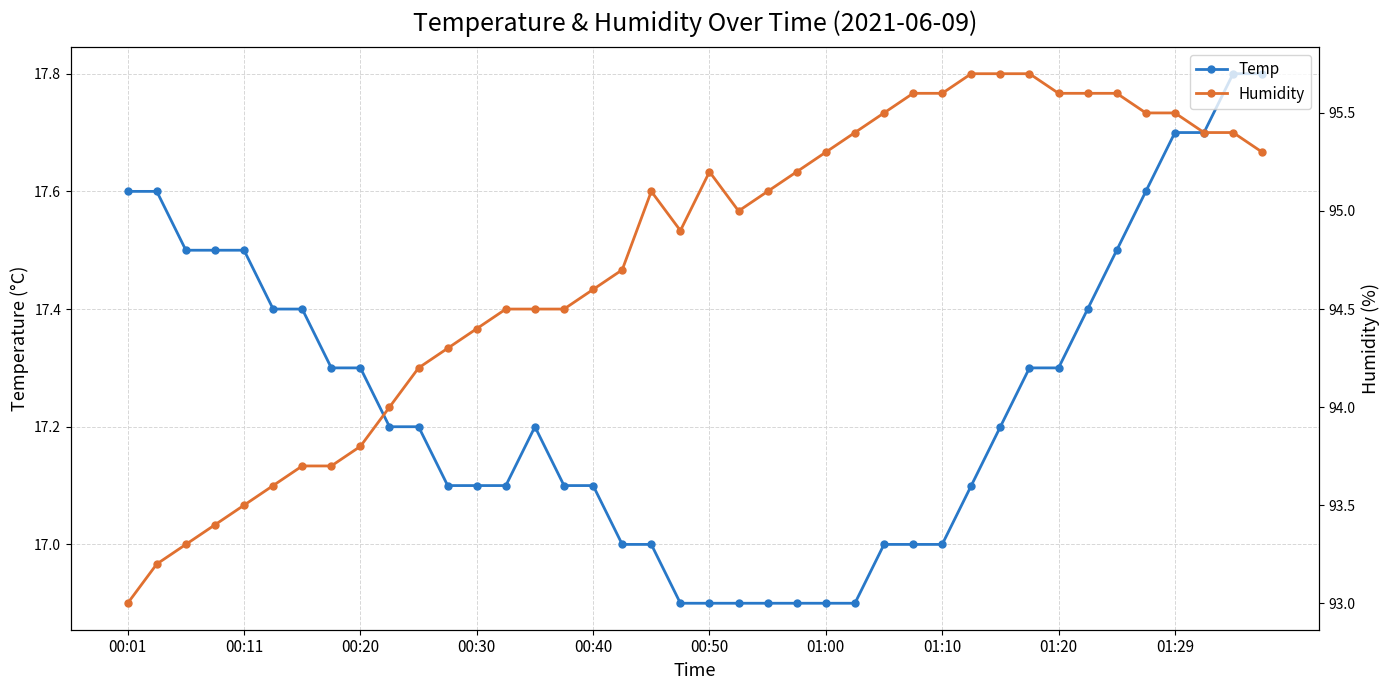

True or false: Humidity has more than 2 points higher than both neighbors.

False